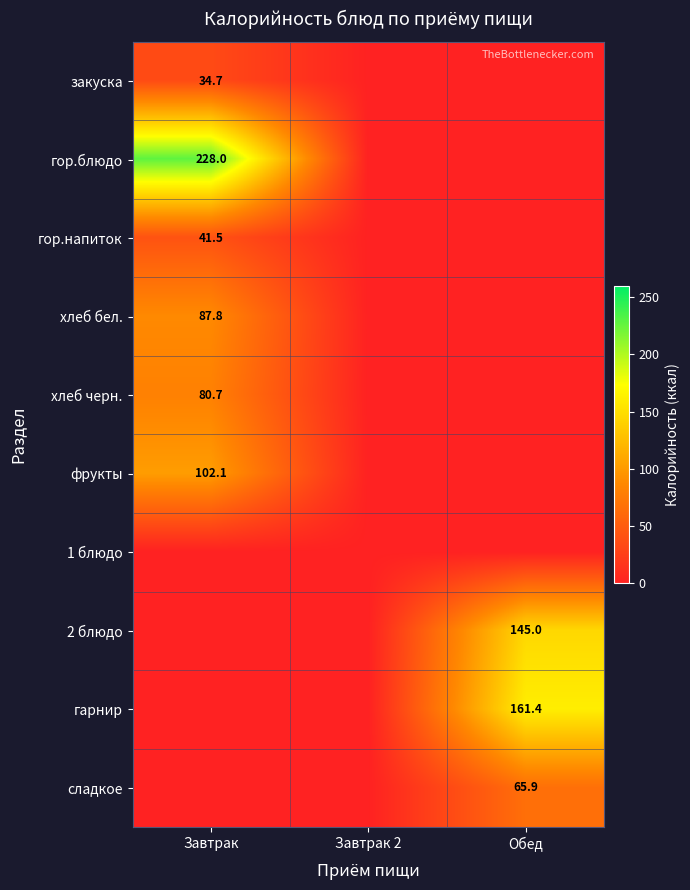

The value of хлеб черн. at Завтрак is 22.3. True or false?

False